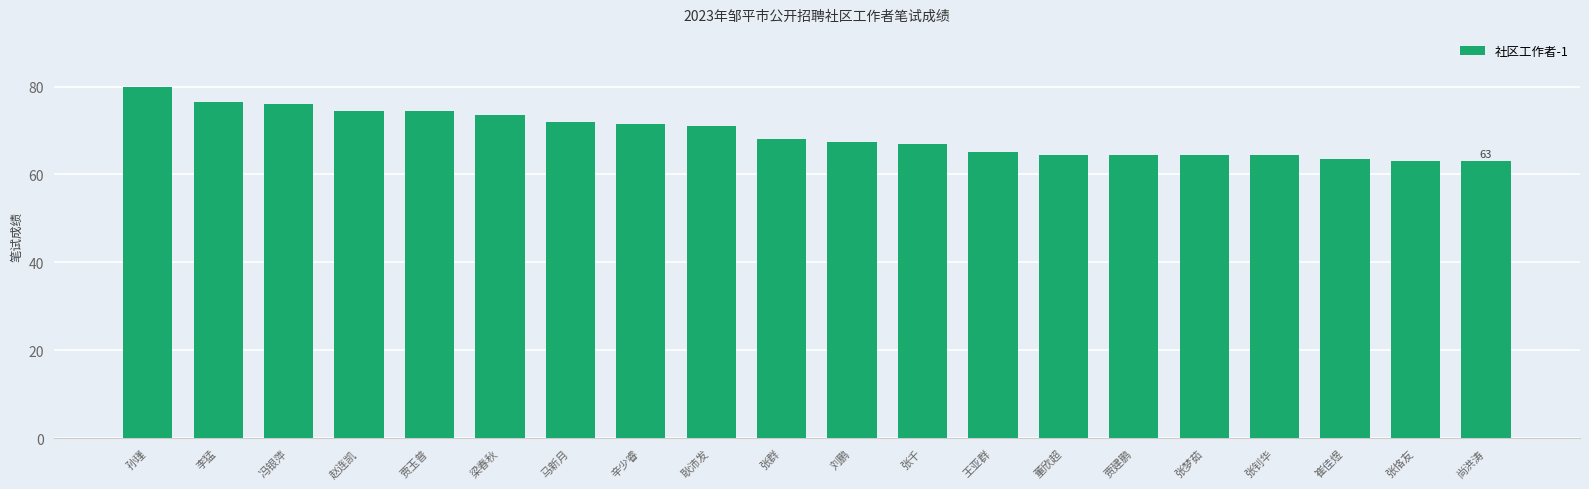

At which category does the chart reach its peak across all series?

孙瑾